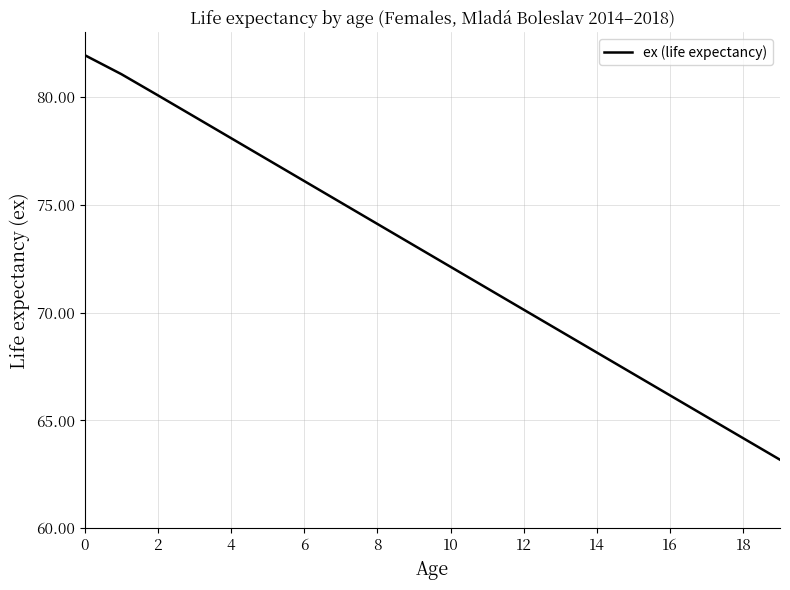

What is the greatest value displayed?

81.9